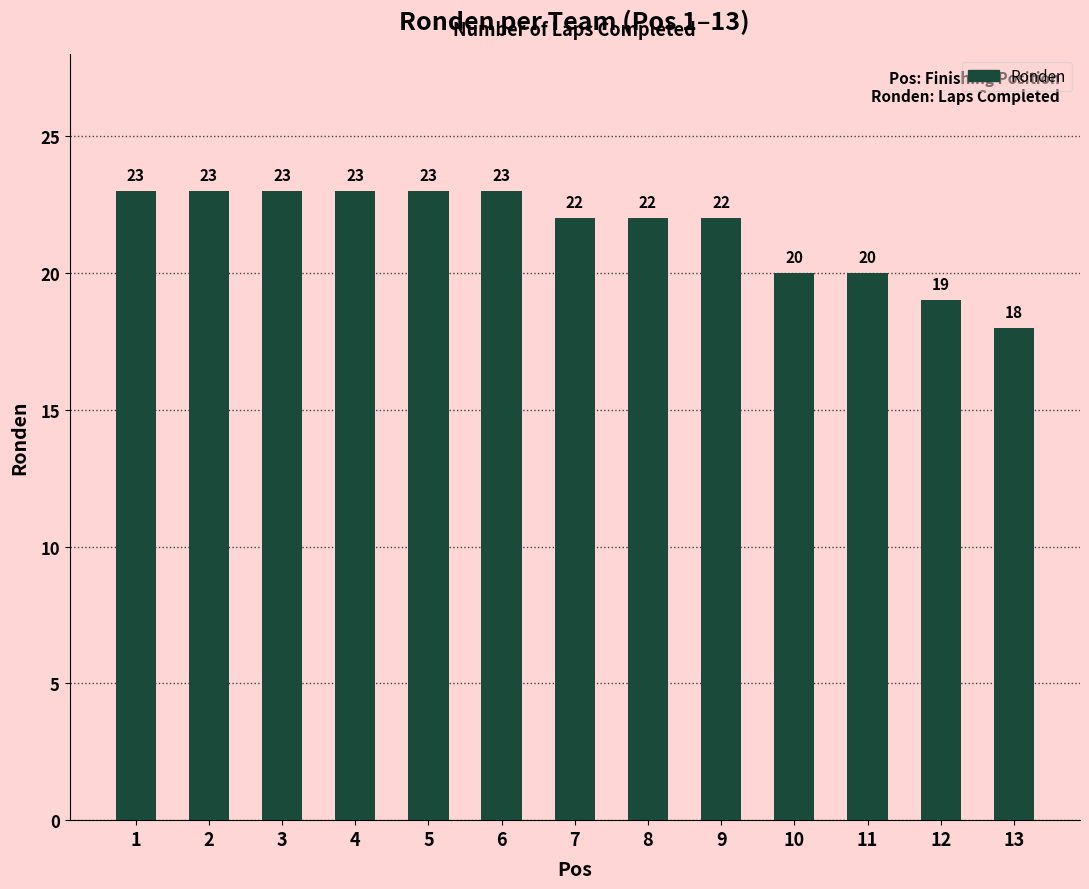

What is the sum of all values?

281